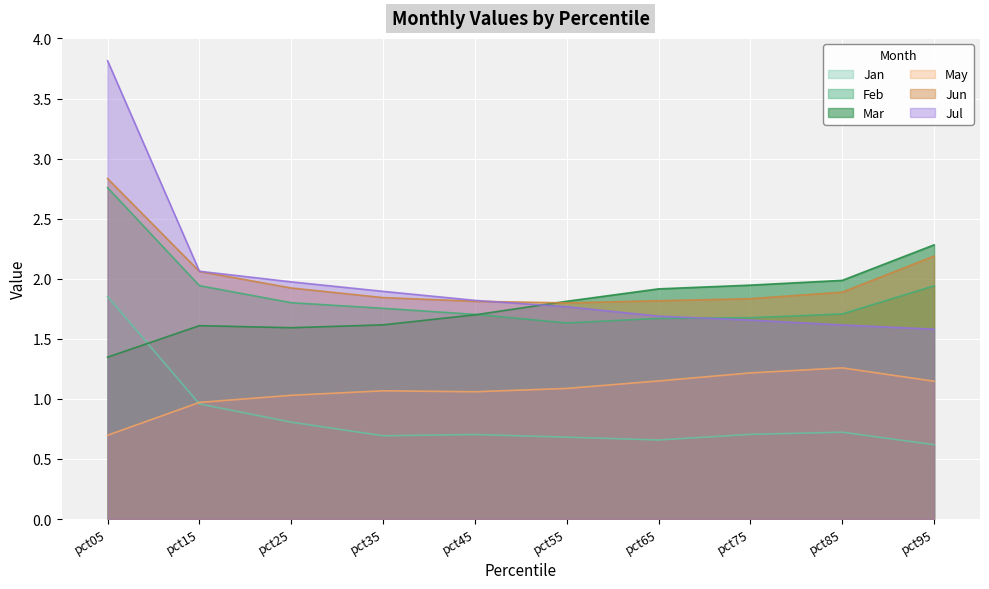

In Jan, how many points are higher than both neighbors (excluding endpoints)?

2